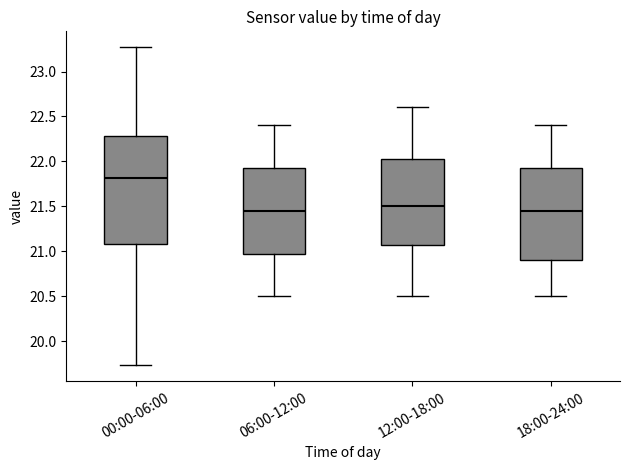

Where does the upper whisker of the box for 00:00-06:00 end on the y-axis? The values are not printed on the chart, so give them approximately, as read against the axis.

23.25